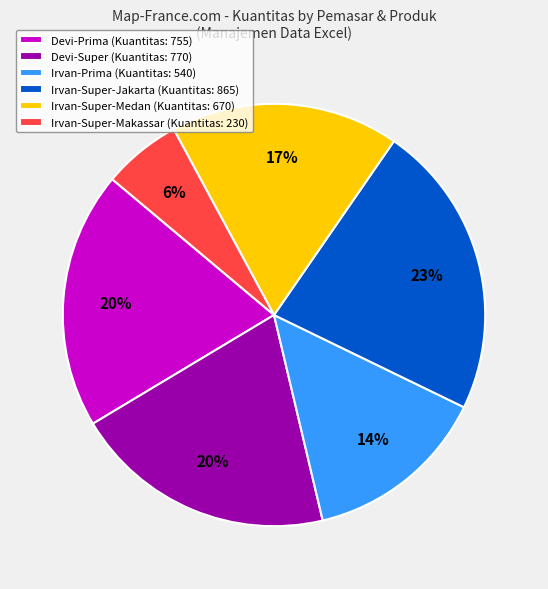

Which slice is the smallest?

Irvan-Super-Makassar (Kuantitas: 230)